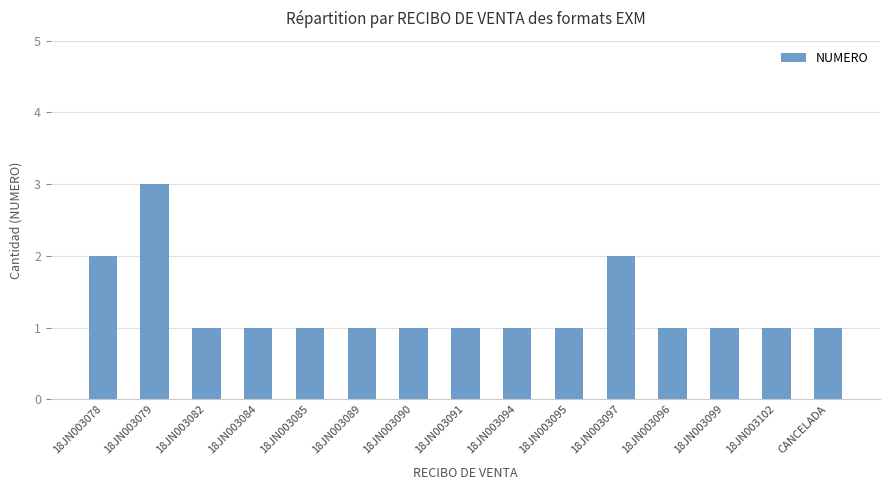

Is it true that the value at CANCELADA is 1?

True